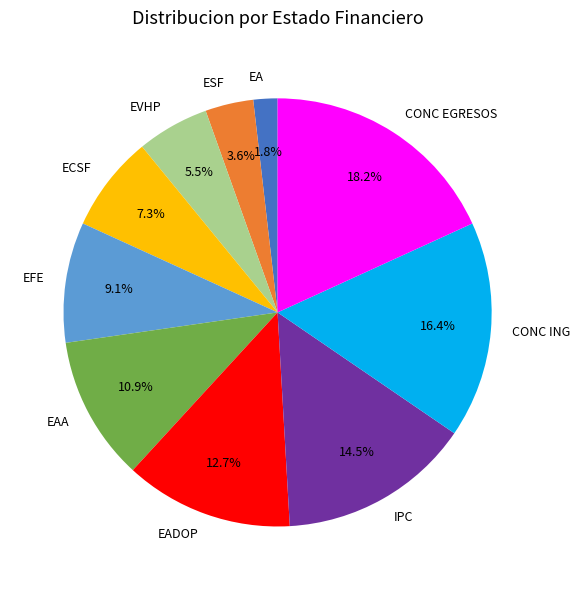

Does any single category account for the majority?

No